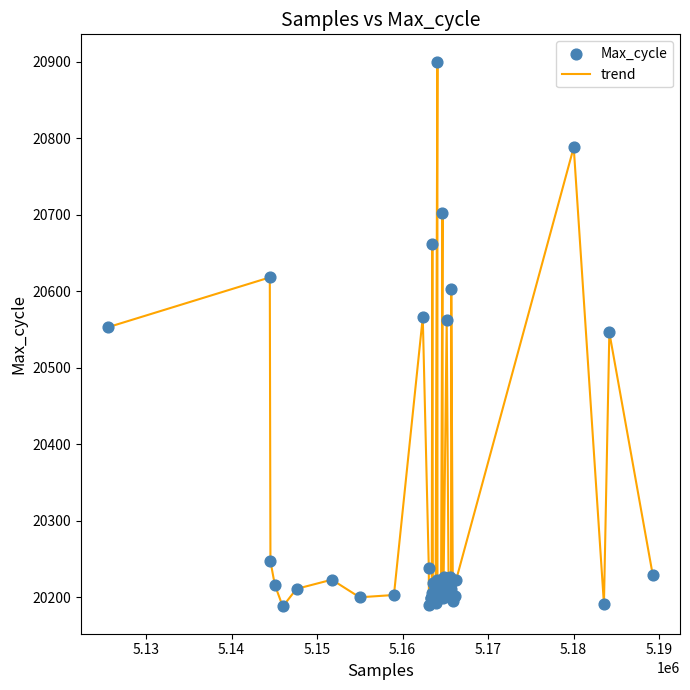

What is the difference between the maximum and minimum values?

712